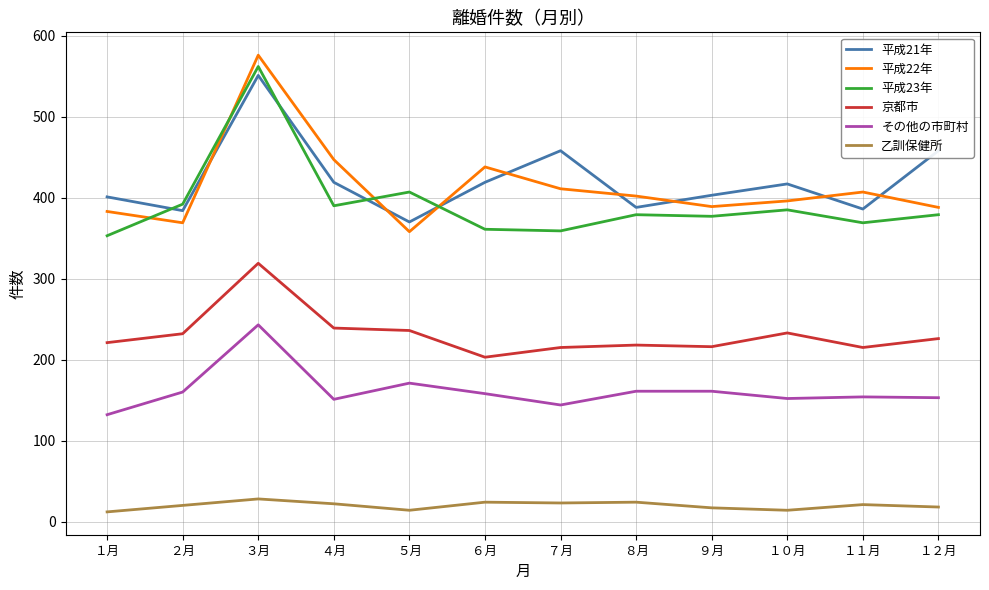

The value of 平成22年 at １月 is 383. True or false?

True